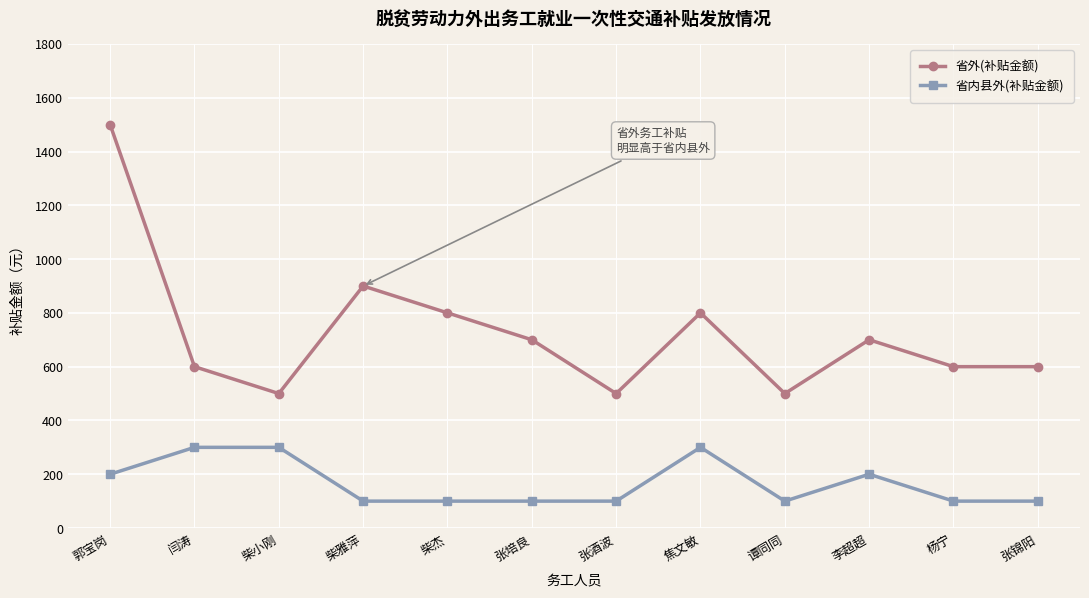

Between 柴雅萍 and 李超超, which series saw the biggest shift?

省外(补贴金额)